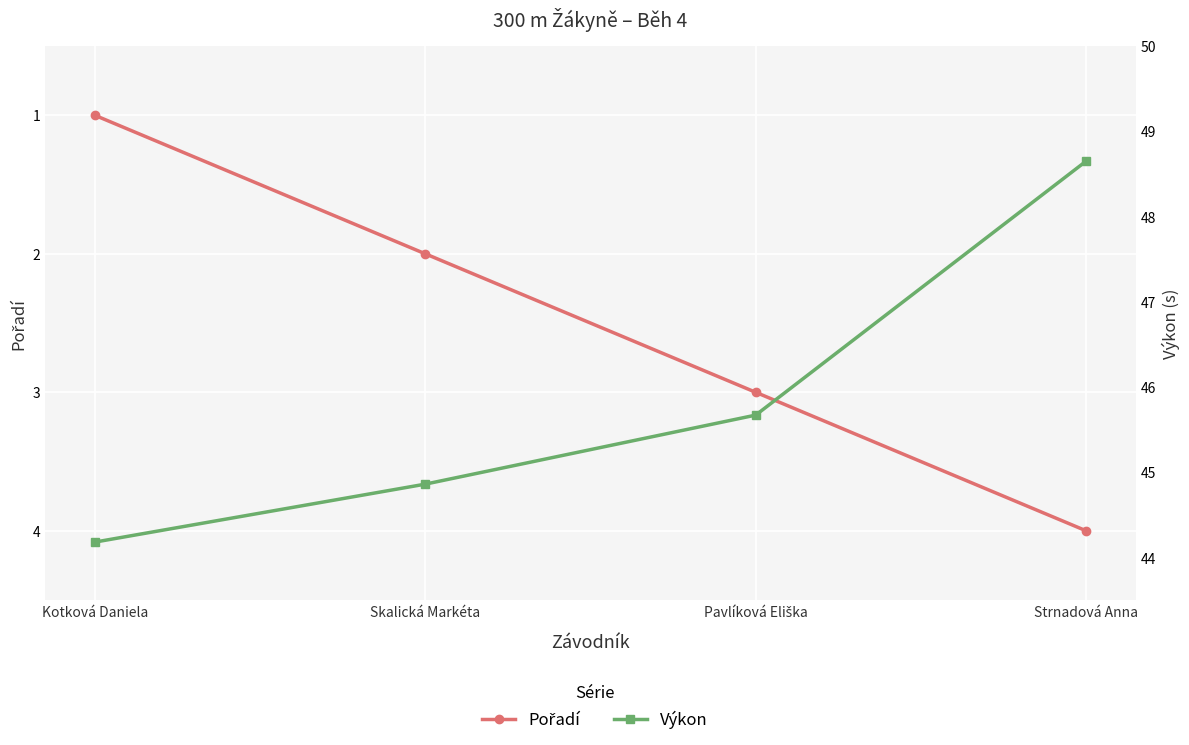

How many lines are shown in the chart?

2